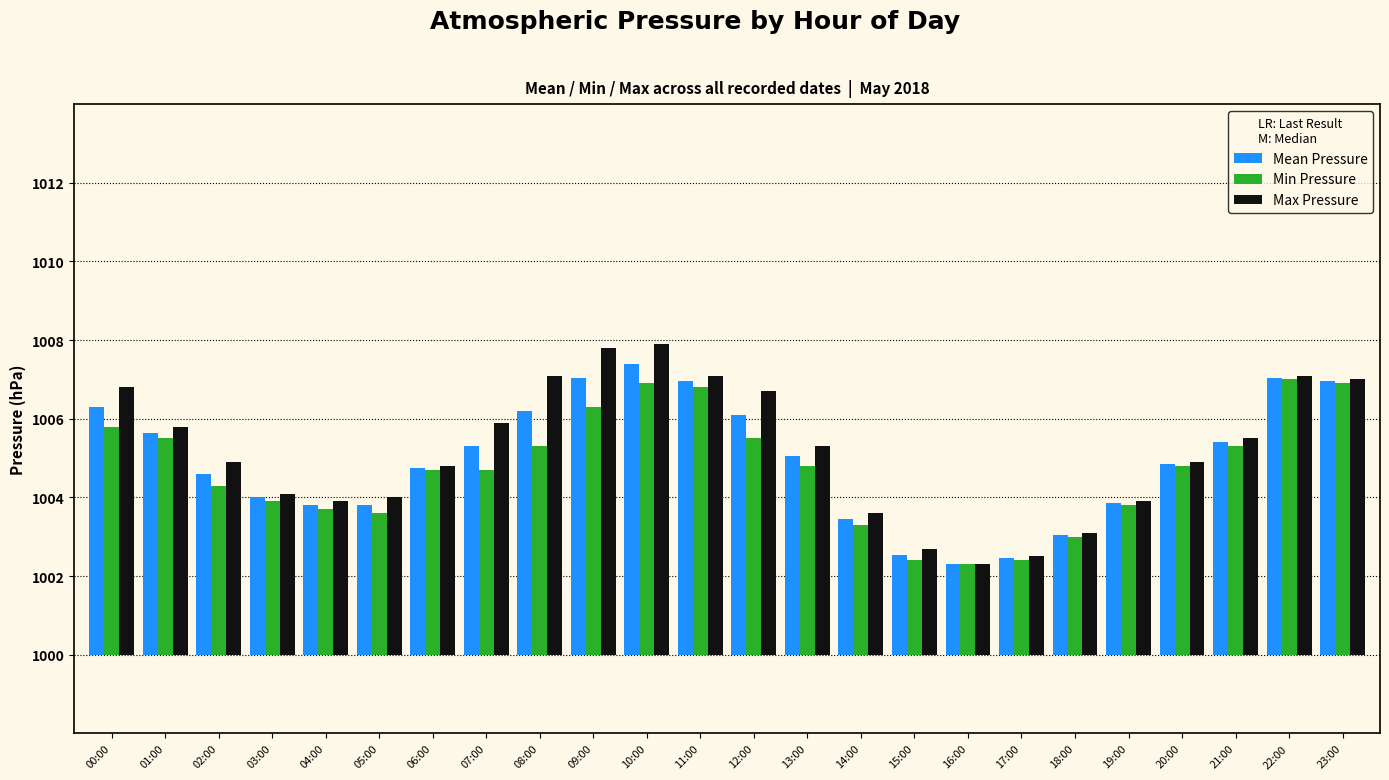

What is the difference between the Max Pressure values at 07:00 and 22:00?

1.2